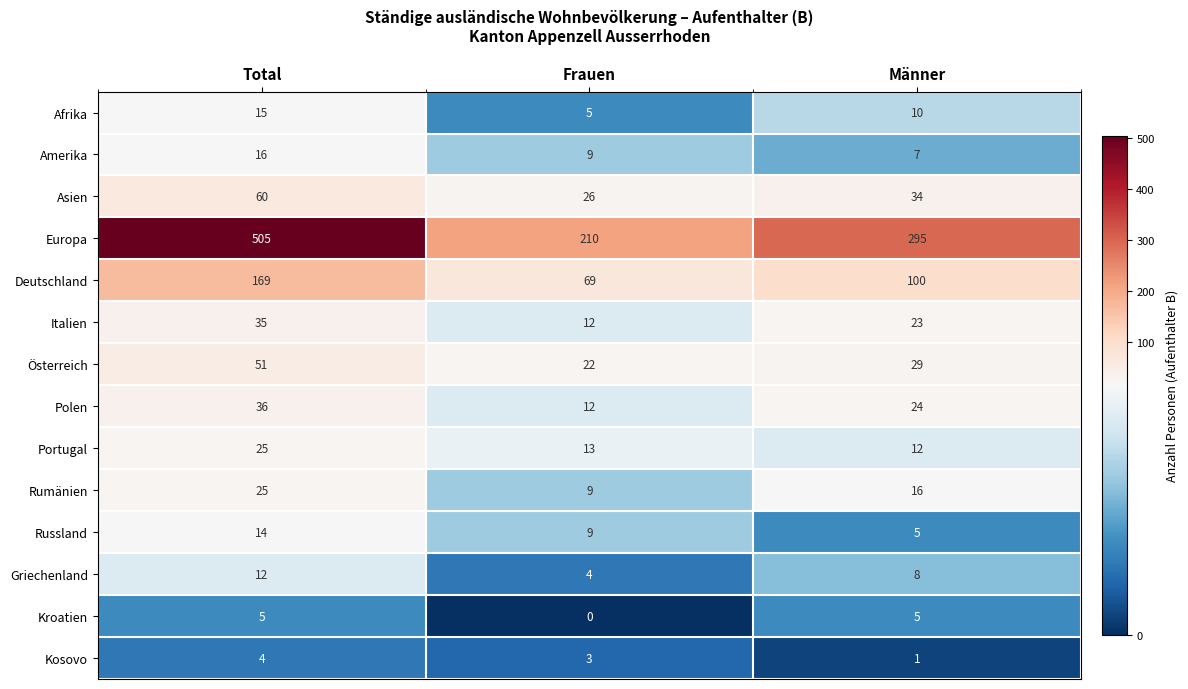

Count the Russland values in the range 5 to 14.

3